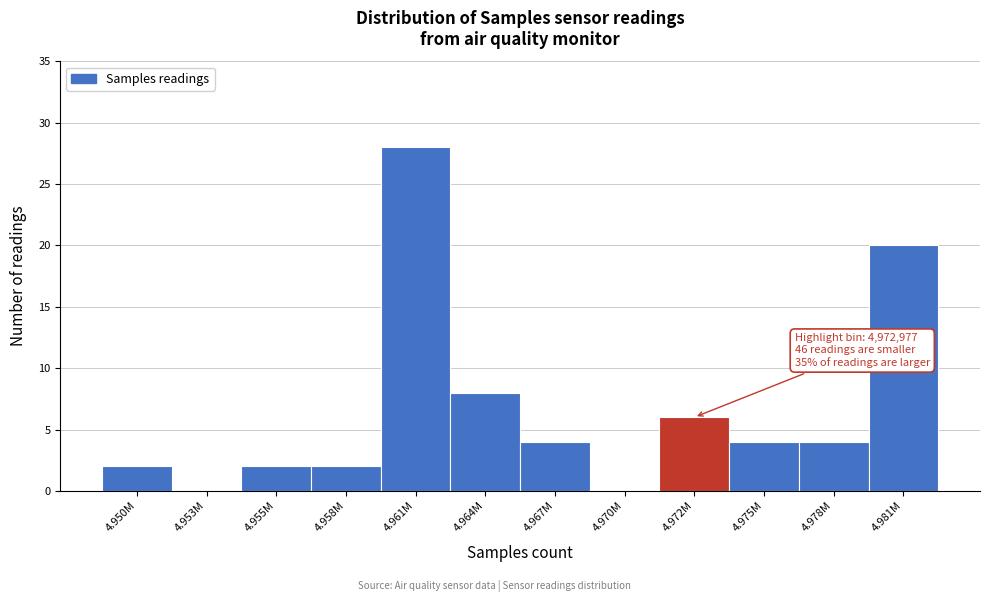

Reading left to right, list all the values displayed in this chart.

4.950M=2	4.953M=0	4.955M=2	4.958M=2	4.961M=28	4.964M=8	4.967M=4	4.970M=0	4.972M=6	4.975M=4	4.978M=4	4.981M=20